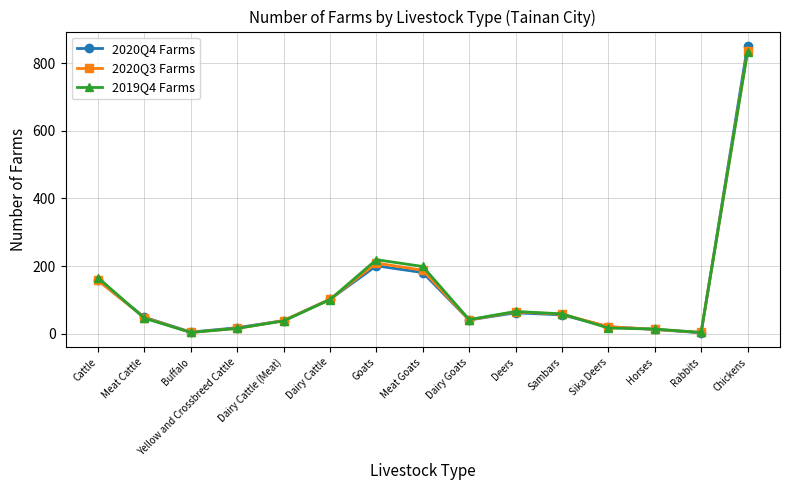

What is the spread (max minus min) of values at Meat Goats?

18